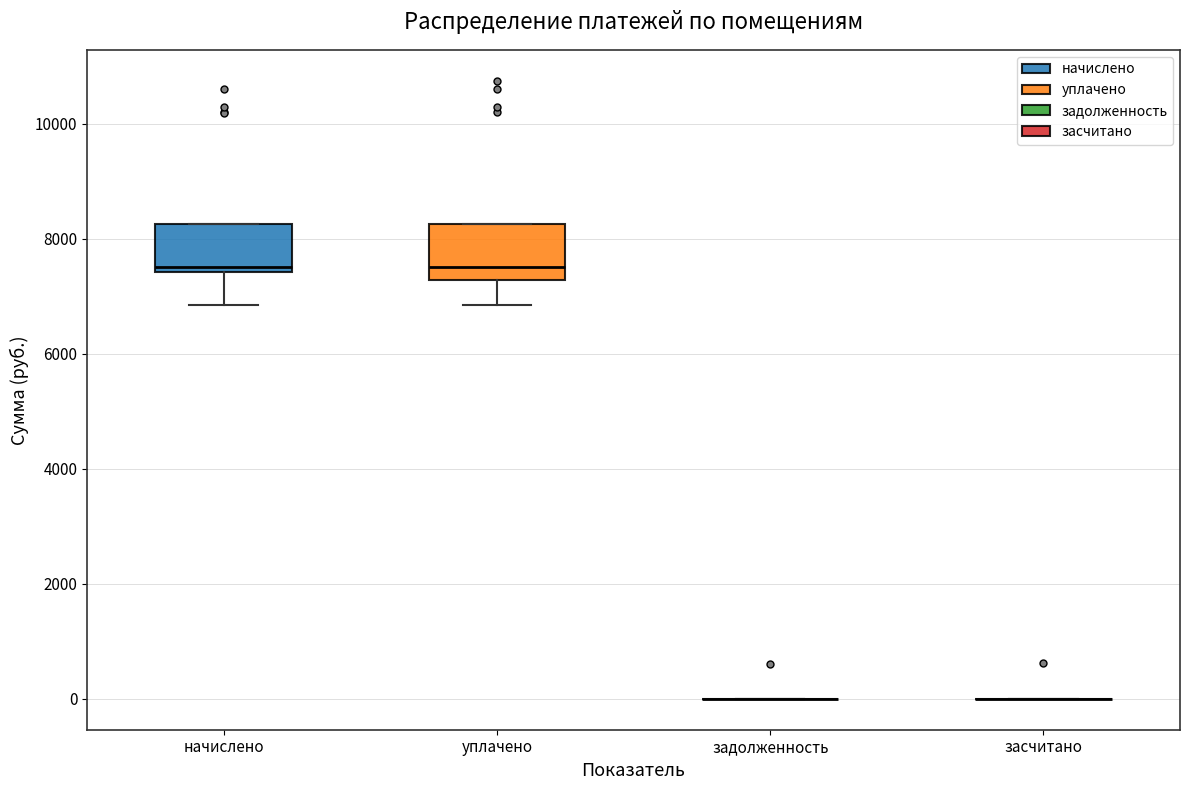

Where does the lower whisker of the box for уплачено end on the y-axis? The values are not printed on the chart, so give them approximately, as read against the axis.

6800